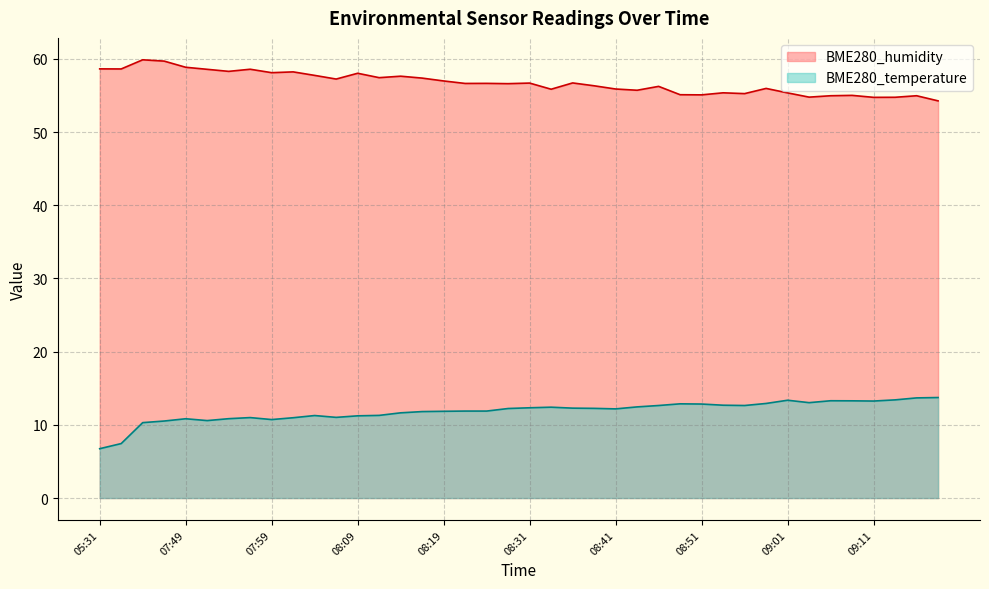

How many interior local valleys does the BME280_temperature series have?

7